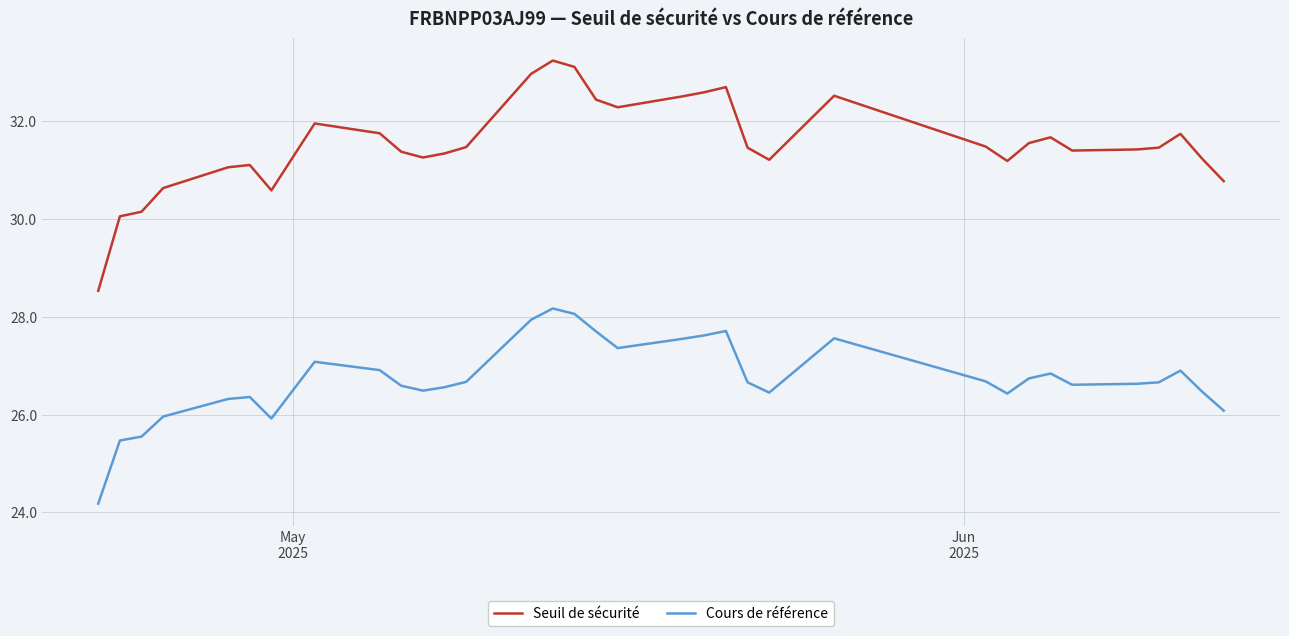

True or false: Cours de référence and Seuil de sécurité cross at least once.

False